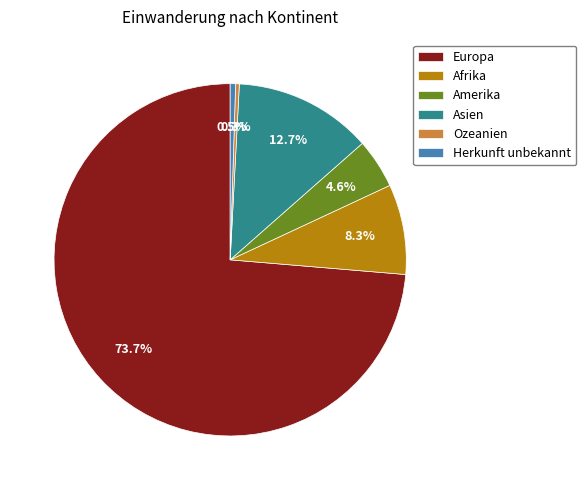

The Afrika slice represents 8% of the pie. True or false?

True